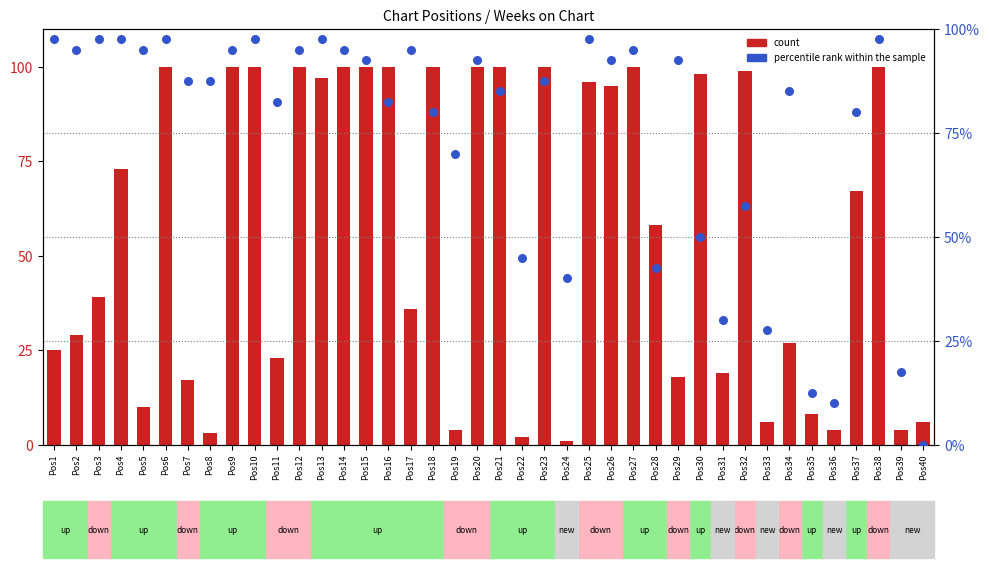

At which category is the sum across all series the highest?

Pos6